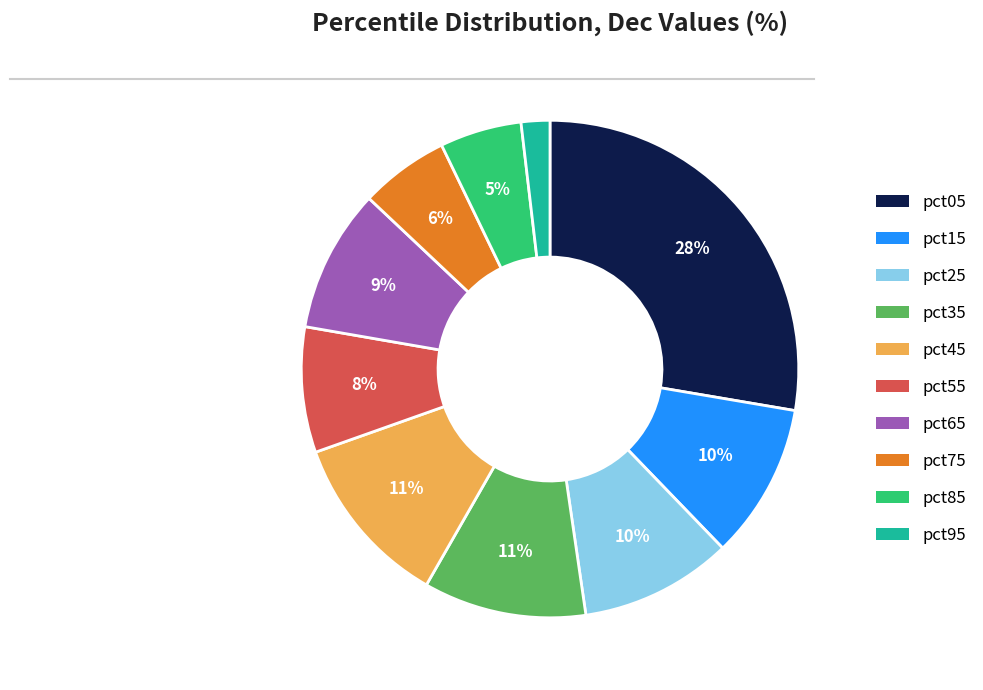

What percentage is the pct85 slice, to the nearest percent?

5%